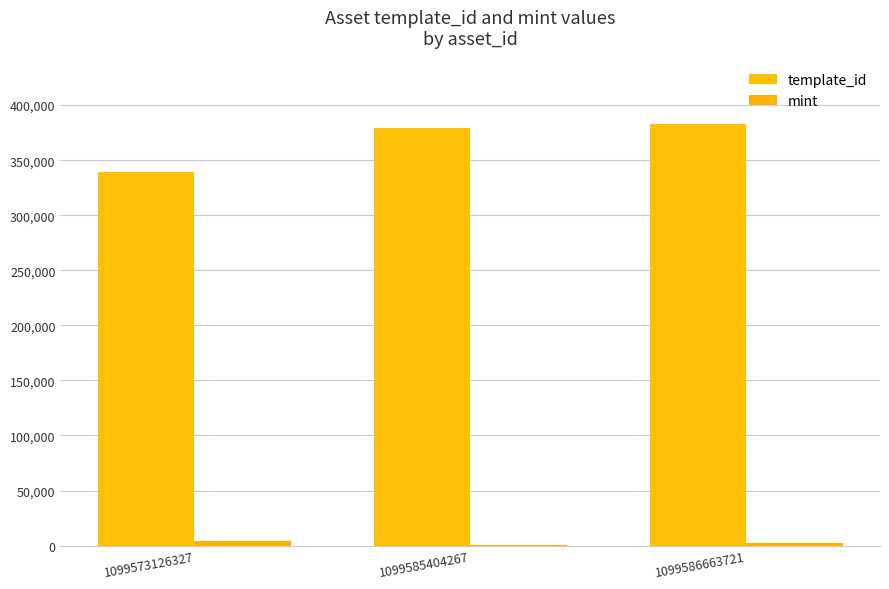

How many groups of bars are there?

3